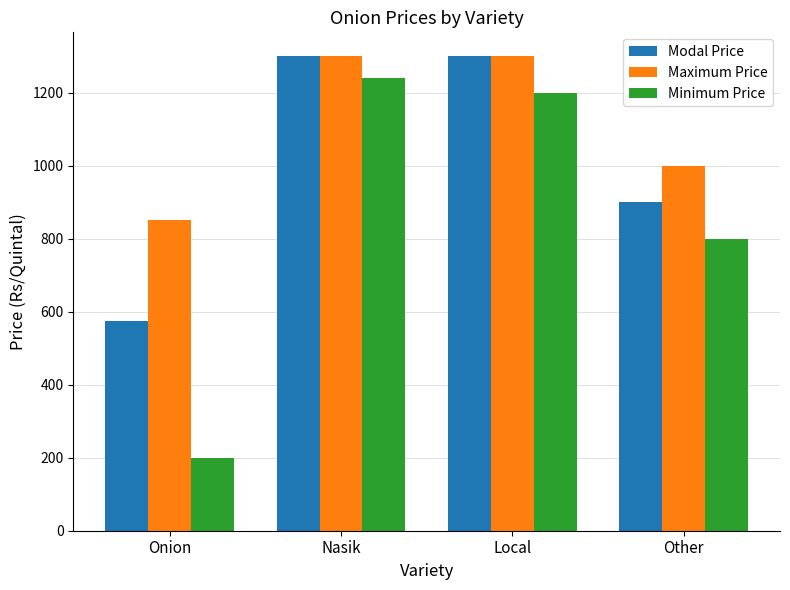

What is the difference between the Minimum Price values at Onion and Other?

600